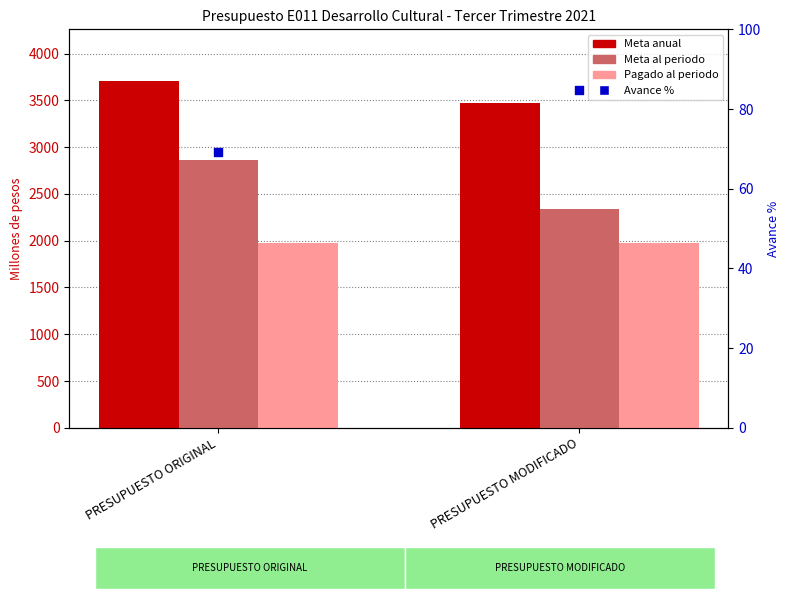

Which series reaches the maximum Y coordinate?

Meta anual